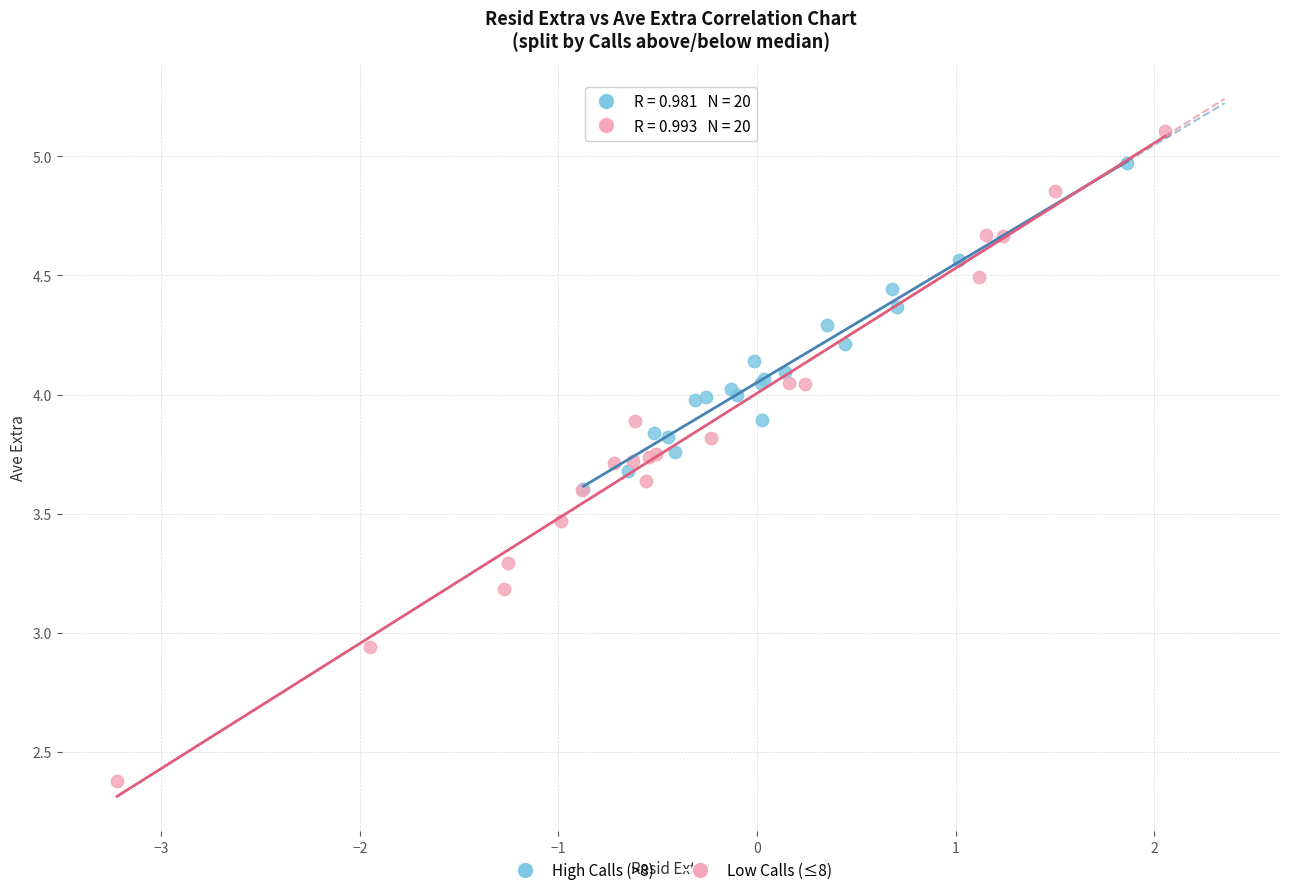

What are all the series names shown in the legend?

High Calls (>8), Low Calls (≤8)